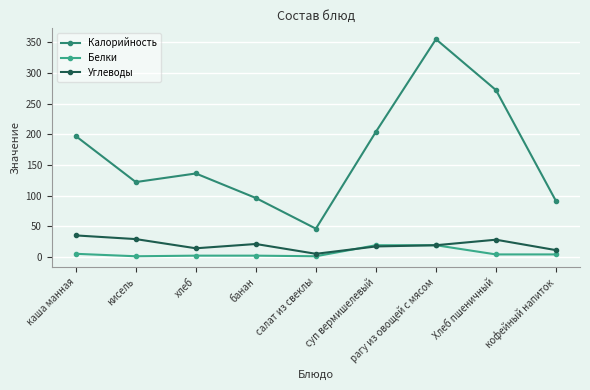

Which series has the largest range (max minus min)?

Калорийность